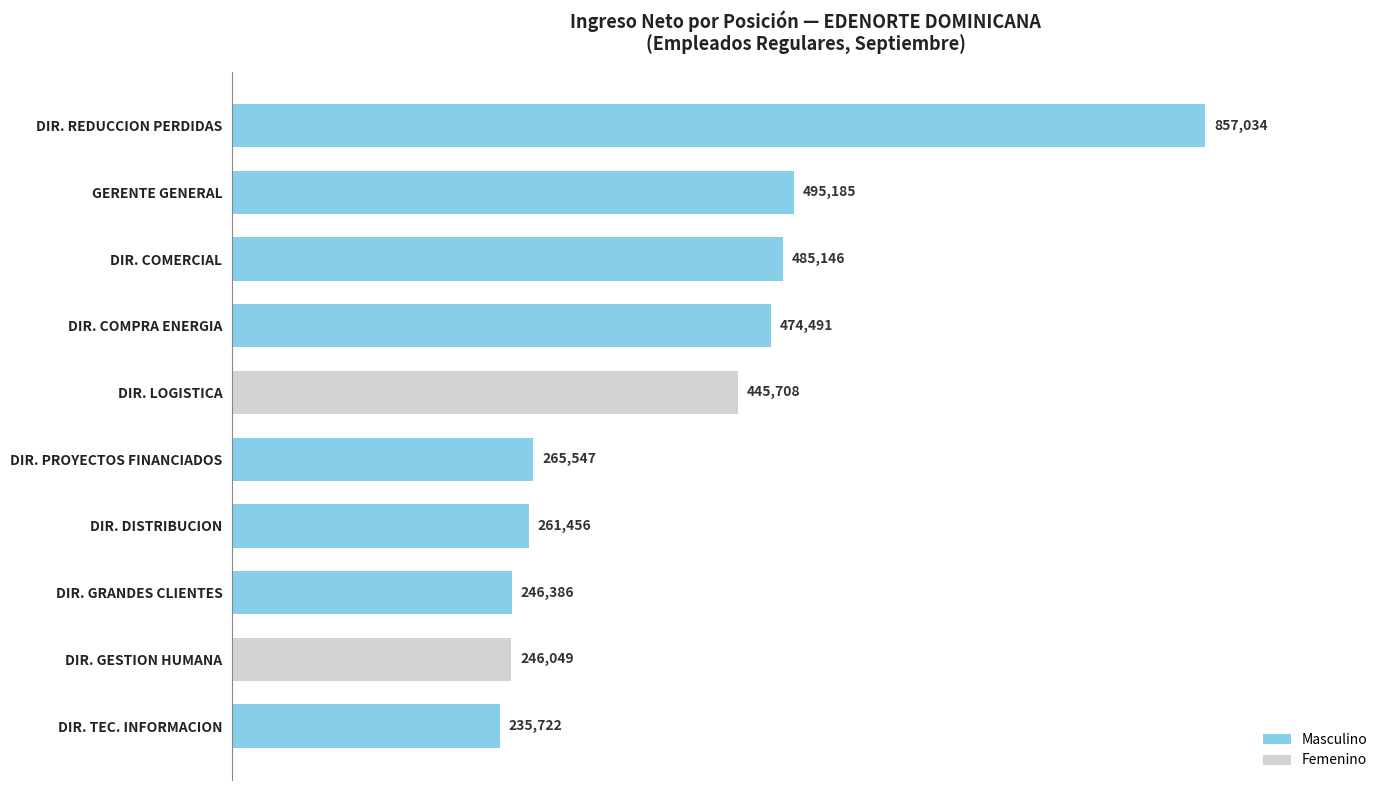

Count the number of categories in the chart.

10